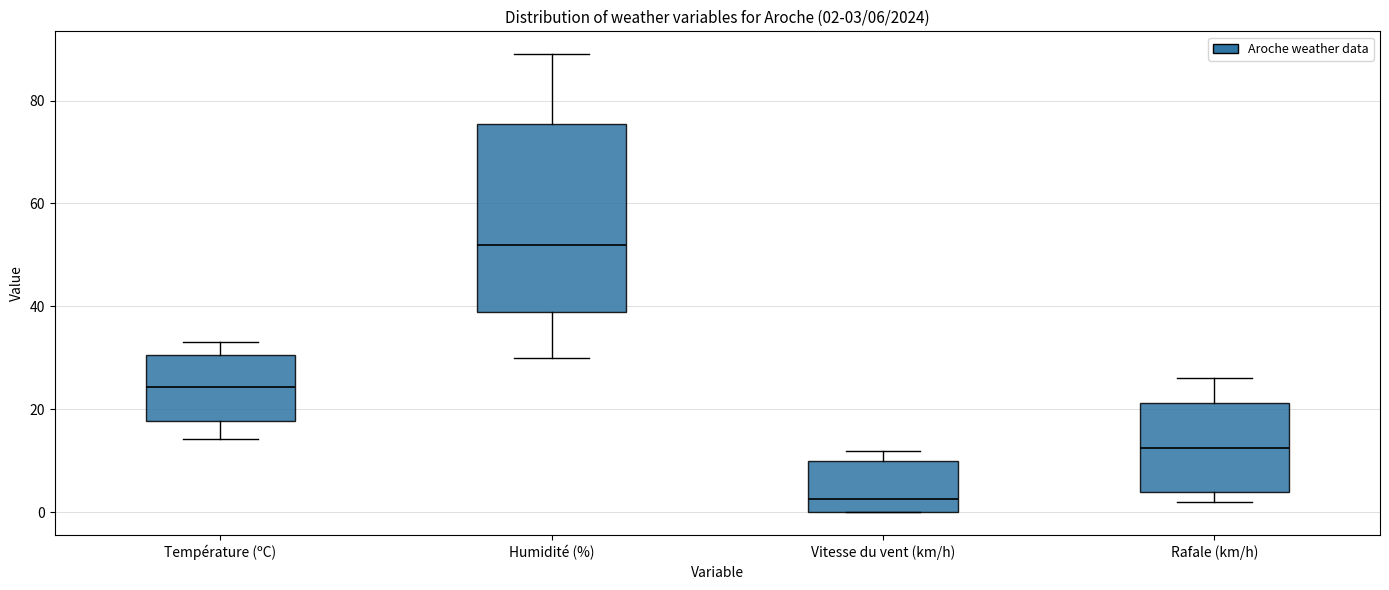

Which box has the lowest median line?

Vitesse du vent (km/h)